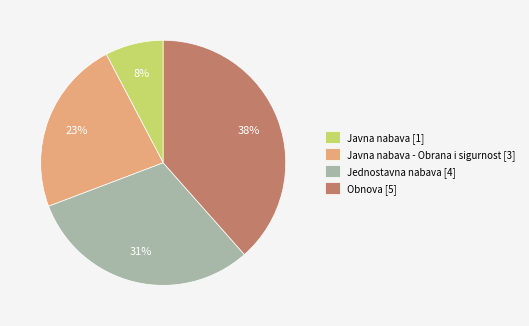

To the nearest percent, what percentage of the pie is Javna nabava [1]?

8%